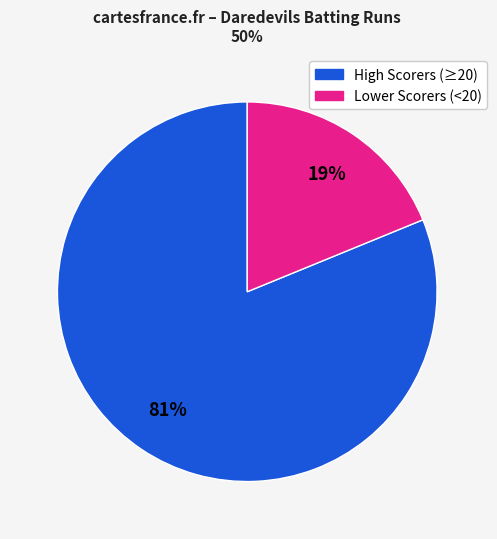

To the nearest percent, what is the difference between the largest and smallest slice percentages?

62%